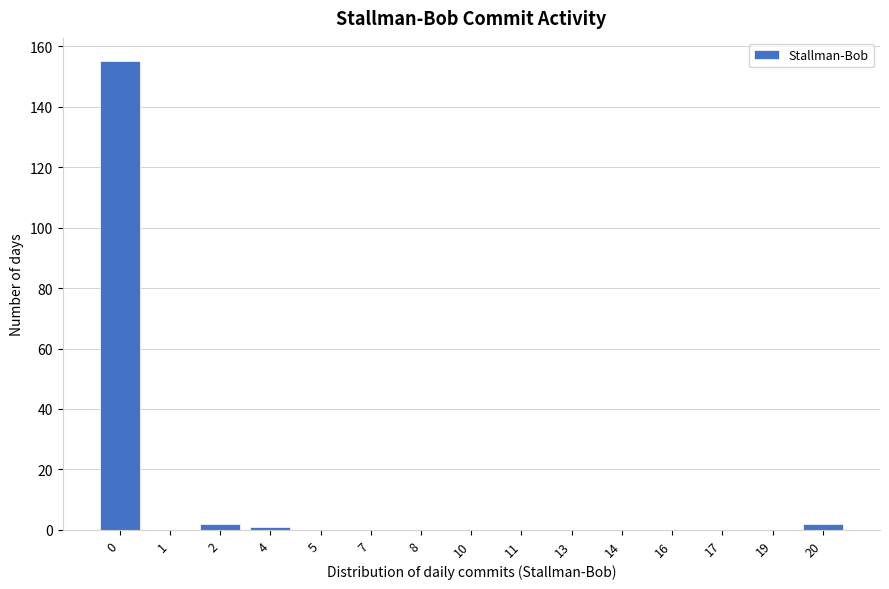

Reading left to right, list all the values displayed in this chart.

0=155	1=0	2=2	4=1	5=0	7=0	8=0	10=0	11=0	13=0	14=0	16=0	17=0	19=0	20=2